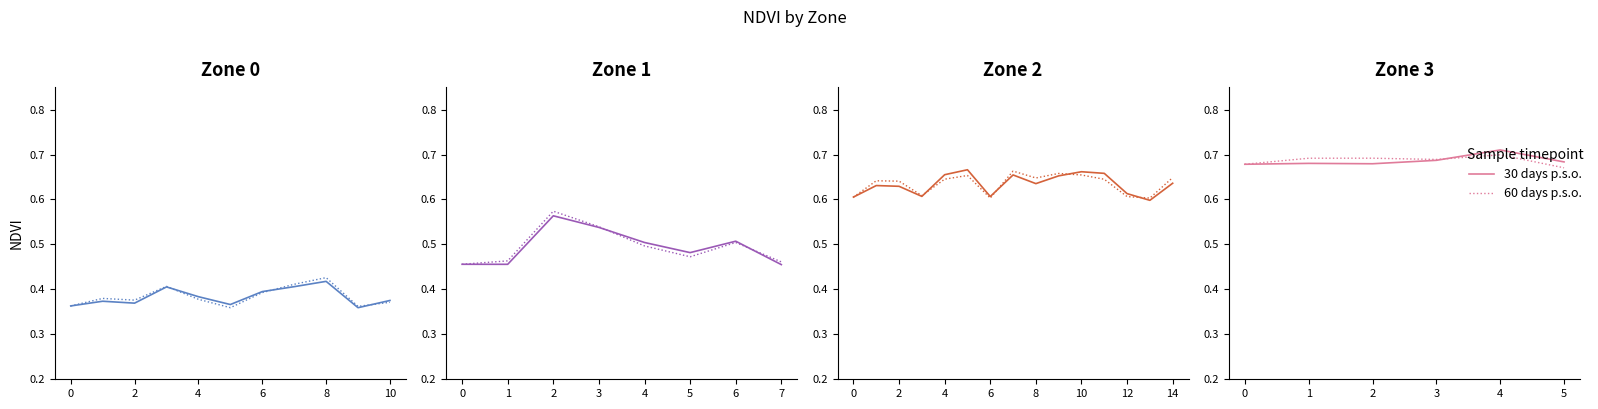

What is the label of the 2nd point from the right?

6